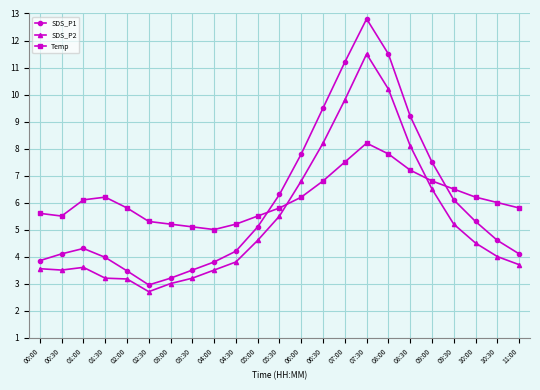

What is the difference between the highest and lowest values at 10:00?

1.7